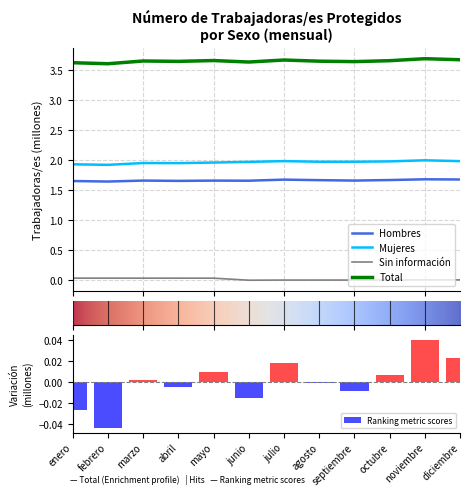

Reading left to right, extract all data points from this chart.

Hombres: 1.7	1.6	1.7	1.7	1.7	1.7	1.7	1.7	1.7	1.7	1.7	1.7
Mujeres: 1.9	1.9	2.0	1.9	2.0	2.0	2.0	2.0	2.0	2.0	2.0	2.0
Sin información: 0.0	0.0	0.0	0.0	0.0	0.0	0.0	0.0	0.0	0.0	0.0	0.0
Total: 3.6	3.6	3.6	3.6	3.7	3.6	3.7	3.6	3.6	3.7	3.7	3.7